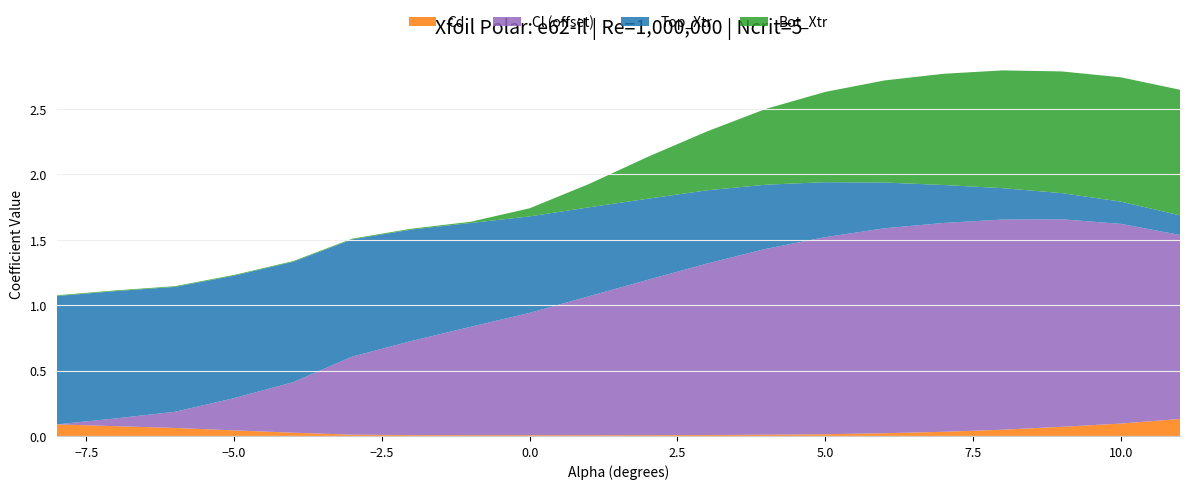

Reading left to right, transcribe all the data shown in this chart.

Cl: -8.0=-0.2	-7.0=-0.1	-6.0=-0.1	-5.0=0.1	-4.0=0.2	-3.0=0.4	-2.0=0.5	-1.0=0.6	0.0=0.7	1.0=0.9	2.0=1.0	3.0=1.1	4.0=1.2	5.0=1.3	6.0=1.4	7.0=1.4	8.0=1.4	9.0=1.4	10.0=1.3	11.0=1.2
Cd: -8.0=0.1	-7.0=0.1	-6.0=0.1	-5.0=0.0	-4.0=0.0	-3.0=0.0	-2.0=0.0	-1.0=0.0	0.0=0.0	1.0=0.0	2.0=0.0	3.0=0.0	4.0=0.0	5.0=0.0	6.0=0.0	7.0=0.0	8.0=0.0	9.0=0.1	10.0=0.1	11.0=0.1
Top_Xtr: -8.0=1.0	-7.0=1.0	-6.0=1.0	-5.0=0.9	-4.0=0.9	-3.0=0.9	-2.0=0.9	-1.0=0.8	0.0=0.7	1.0=0.7	2.0=0.6	3.0=0.6	4.0=0.5	5.0=0.4	6.0=0.3	7.0=0.3	8.0=0.2	9.0=0.2	10.0=0.2	11.0=0.1
Bot_Xtr: -8.0=0.0	-7.0=0.0	-6.0=0.0	-5.0=0.0	-4.0=0.0	-3.0=0.0	-2.0=0.0	-1.0=0.0	0.0=0.1	1.0=0.2	2.0=0.3	3.0=0.5	4.0=0.6	5.0=0.7	6.0=0.8	7.0=0.8	8.0=0.9	9.0=0.9	10.0=0.9	11.0=1.0